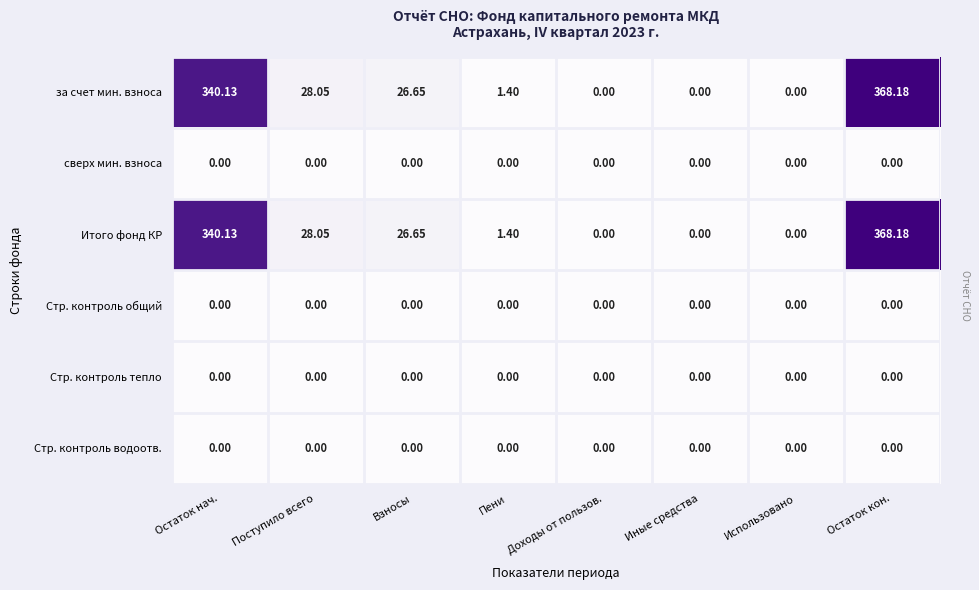

At which category is the sum across all series the highest?

Остаток кон.